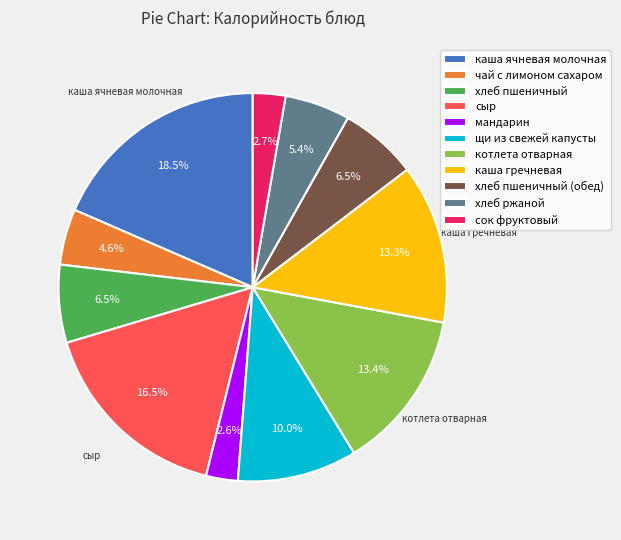

To the nearest percent, what is the difference between the largest and smallest slice percentages?

16%